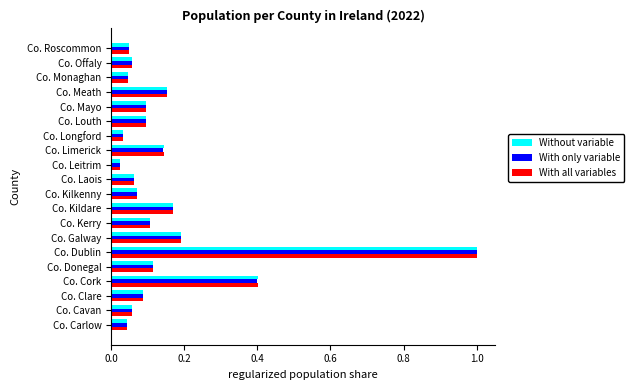

At which category is the sum across all series the highest?

Co. Dublin